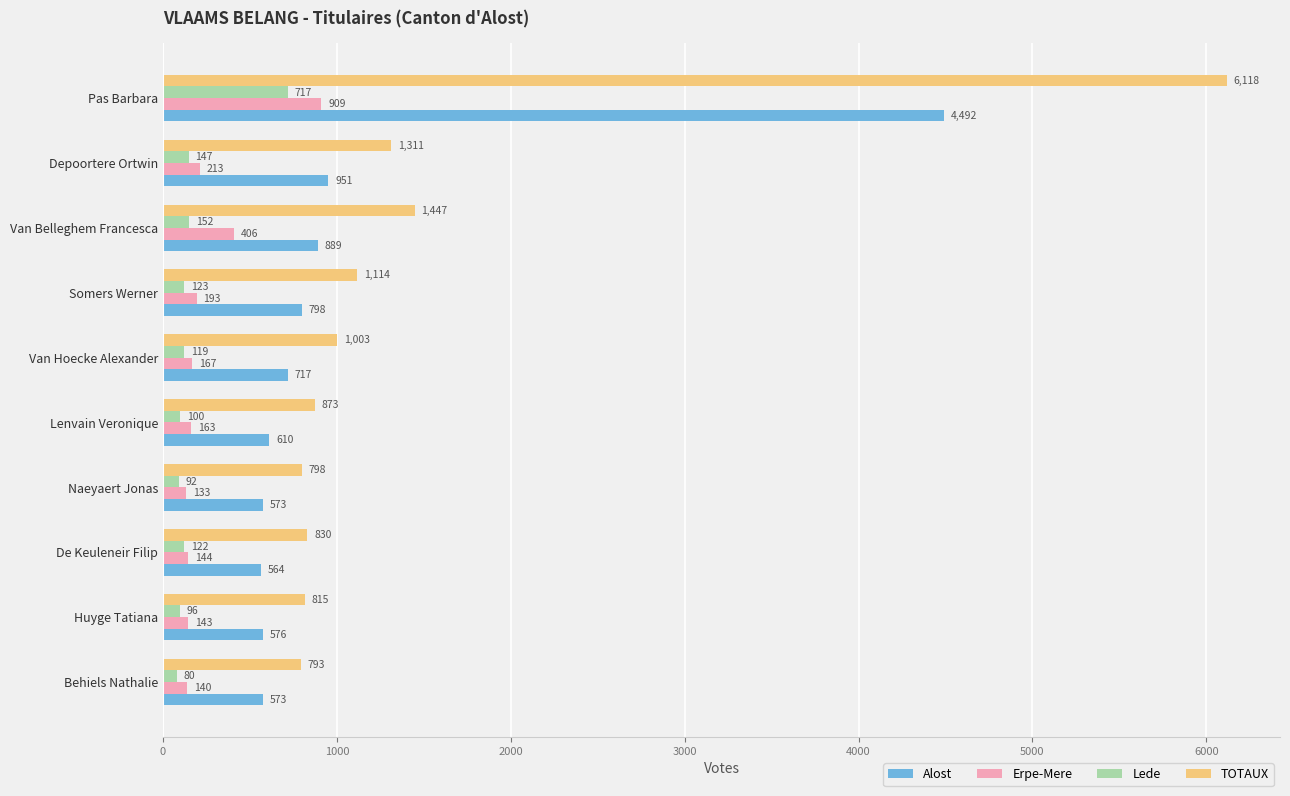

What is the spread (max minus min) of values at Lenvain Veronique?

773